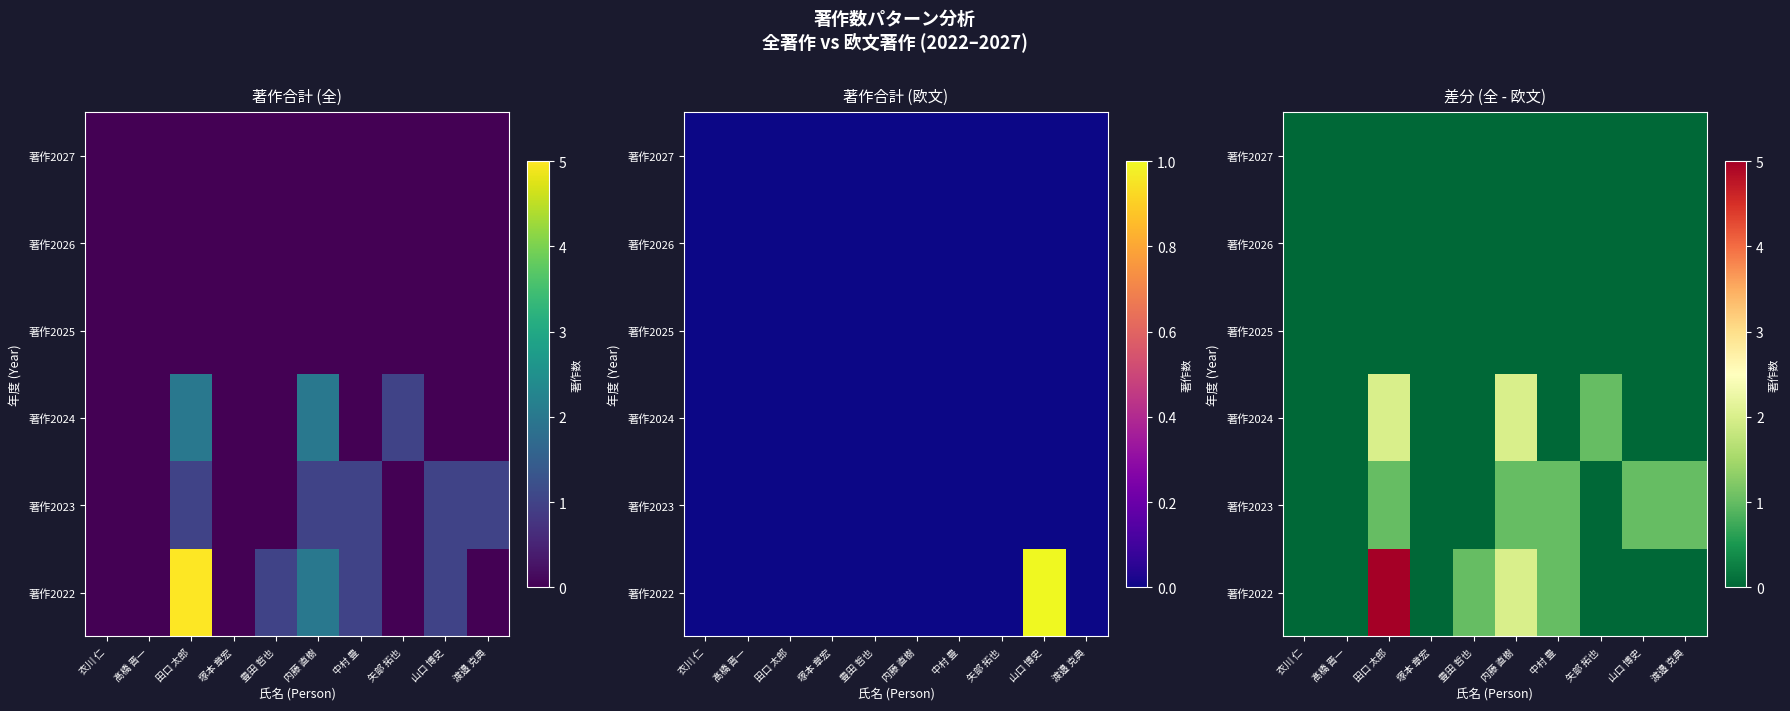

Which has a higher value, 塚本 章宏 or 衣川 仁?

塚本 章宏